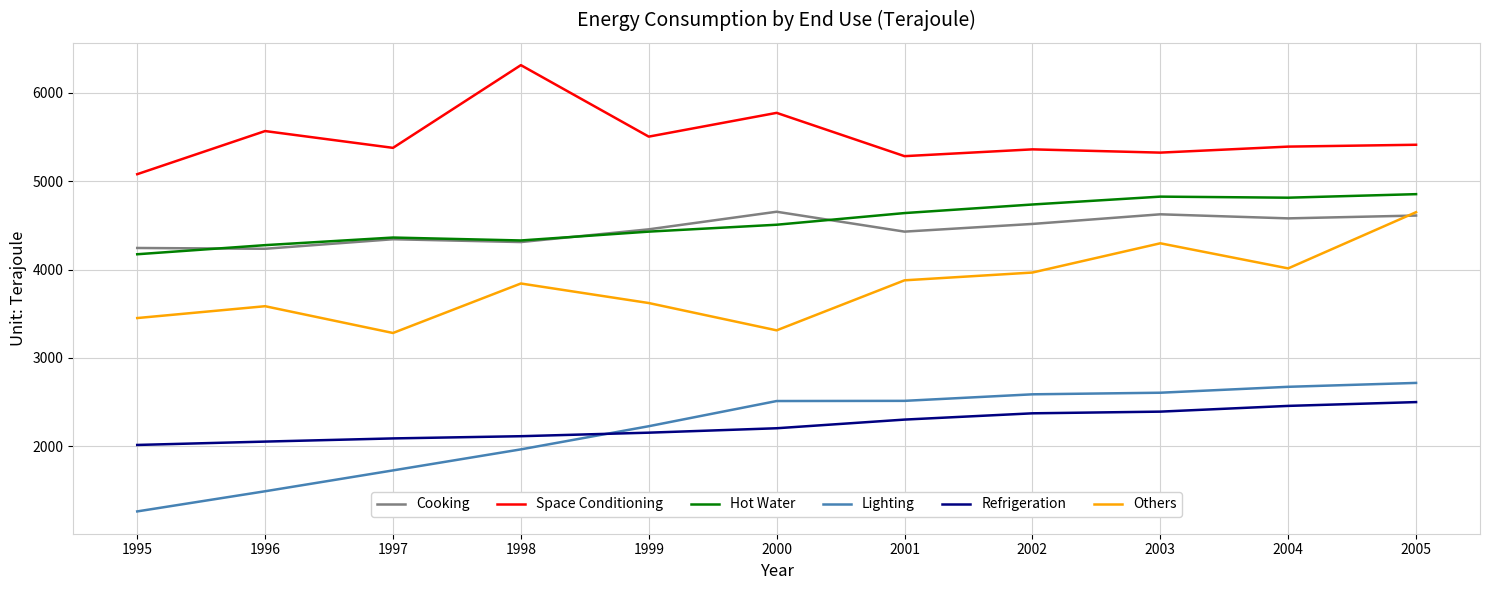

What is the lowest value of the Hot Water series?

4174